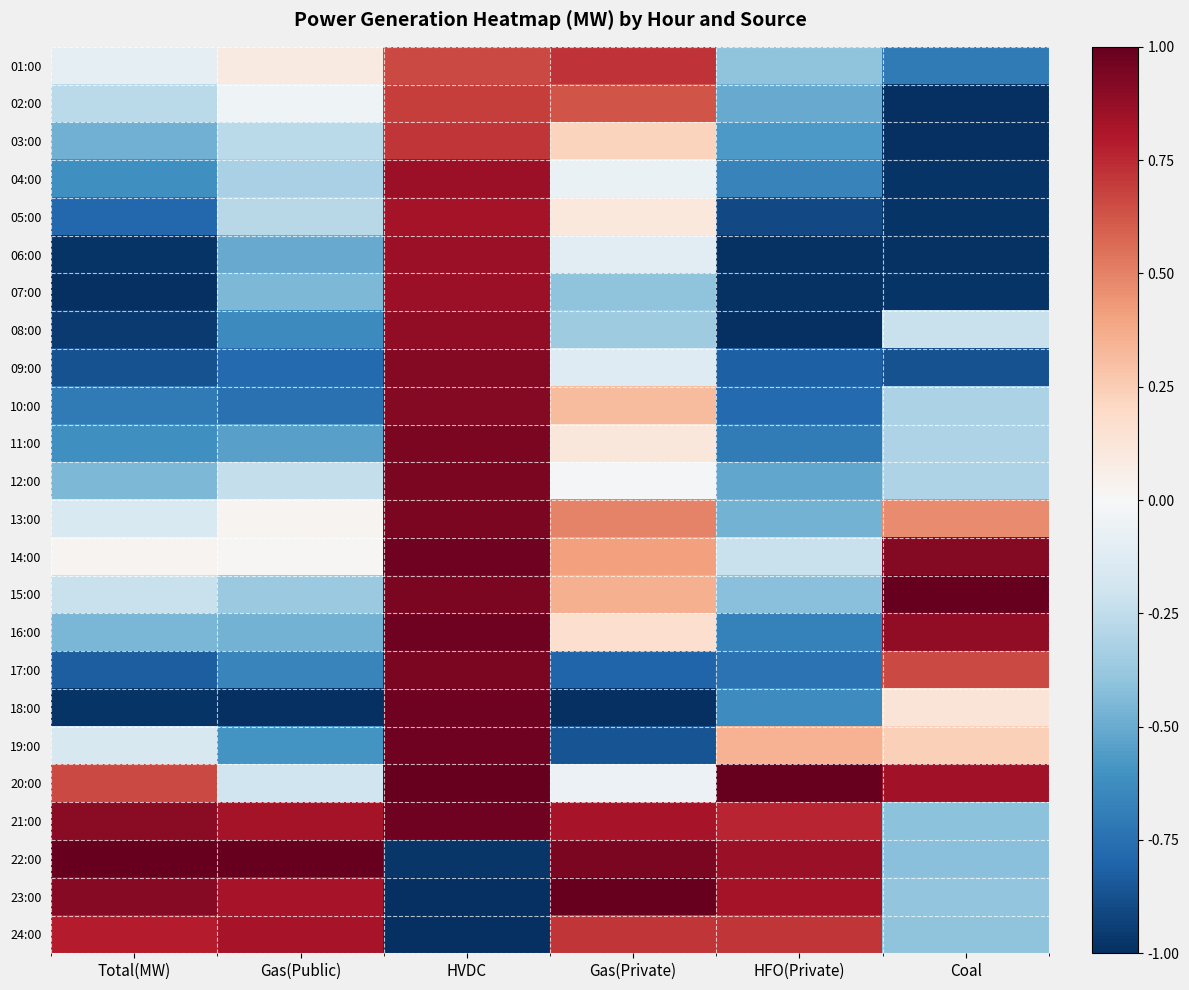

What is the difference between the highest and lowest values at HFO(Private)?

2.0